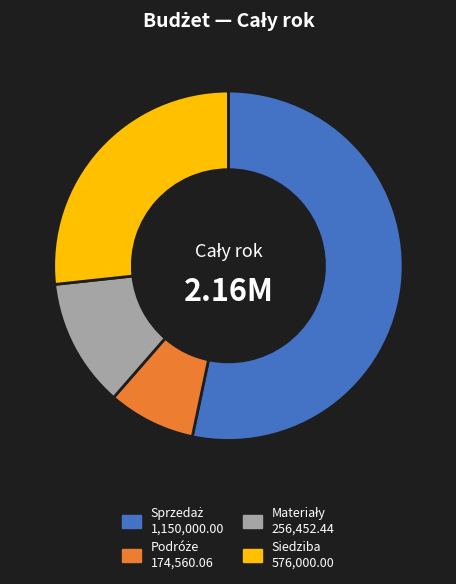

Is there any slice that represents more than half of the pie?

Yes